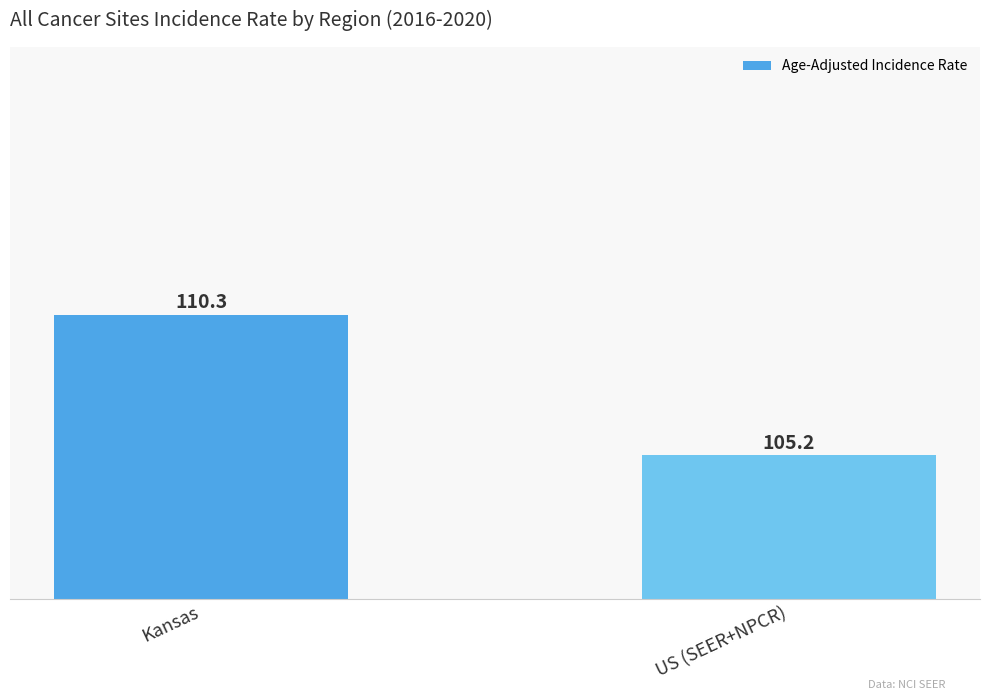

Which label corresponds to the smallest value in the chart?

US (SEER+NPCR)